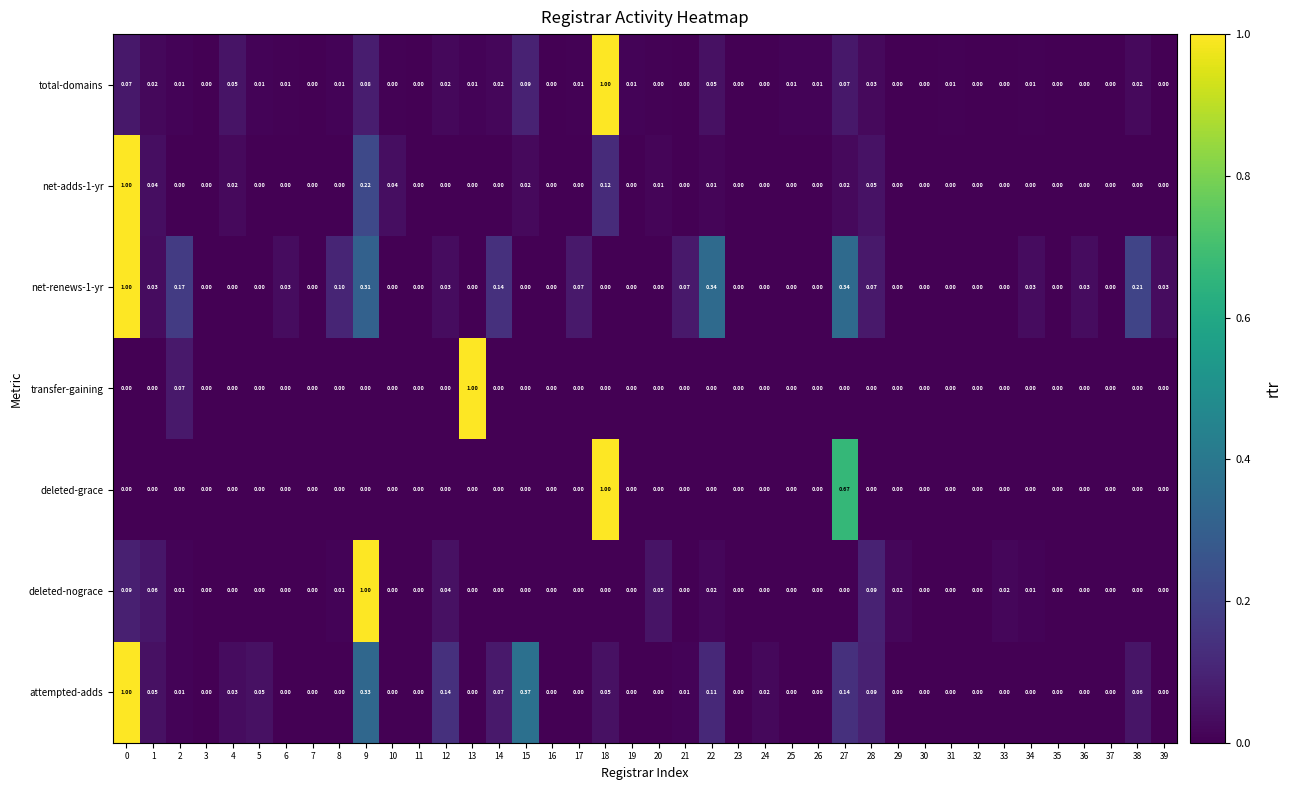

Reading right to left, extract all data points from this chart.

total-domains: 39=0.0	38=0.0	37=0.0	36=0.0	35=0.0	34=0.0	33=0.0	32=0.0	31=0.0	30=0.0	29=0.0	28=0.0	27=0.1	26=0.0	25=0.0	24=0.0	23=0.0	22=0.1	21=0.0	20=0.0	19=0.0	18=1.0	17=0.0	16=0.0	15=0.1	14=0.0	13=0.0	12=0.0	11=0.0	10=0.0	9=0.1	8=0.0	7=0.0	6=0.0	5=0.0	4=0.1	3=0.0	2=0.0	1=0.0	0=0.1
net-adds-1-yr: 39=0.0	38=0.0	37=0.0	36=0.0	35=0.0	34=0.0	33=0.0	32=0.0	31=0.0	30=0.0	29=0.0	28=0.1	27=0.0	26=0.0	25=0.0	24=0.0	23=0.0	22=0.0	21=0.0	20=0.0	19=0.0	18=0.1	17=0.0	16=0.0	15=0.0	14=0.0	13=0.0	12=0.0	11=0.0	10=0.0	9=0.2	8=0.0	7=0.0	6=0.0	5=0.0	4=0.0	3=0.0	2=0.0	1=0.0	0=1.0
net-renews-1-yr: 39=0.0	38=0.2	37=0.0	36=0.0	35=0.0	34=0.0	33=0.0	32=0.0	31=0.0	30=0.0	29=0.0	28=0.1	27=0.3	26=0.0	25=0.0	24=0.0	23=0.0	22=0.3	21=0.1	20=0.0	19=0.0	18=0.0	17=0.1	16=0.0	15=0.0	14=0.1	13=0.0	12=0.0	11=0.0	10=0.0	9=0.3	8=0.1	7=0.0	6=0.0	5=0.0	4=0.0	3=0.0	2=0.2	1=0.0	0=1.0
transfer-gaining: 39=0.0	38=0.0	37=0.0	36=0.0	35=0.0	34=0.0	33=0.0	32=0.0	31=0.0	30=0.0	29=0.0	28=0.0	27=0.0	26=0.0	25=0.0	24=0.0	23=0.0	22=0.0	21=0.0	20=0.0	19=0.0	18=0.0	17=0.0	16=0.0	15=0.0	14=0.0	13=1.0	12=0.0	11=0.0	10=0.0	9=0.0	8=0.0	7=0.0	6=0.0	5=0.0	4=0.0	3=0.0	2=0.1	1=0.0	0=0.0
deleted-grace: 39=0.0	38=0.0	37=0.0	36=0.0	35=0.0	34=0.0	33=0.0	32=0.0	31=0.0	30=0.0	29=0.0	28=0.0	27=0.7	26=0.0	25=0.0	24=0.0	23=0.0	22=0.0	21=0.0	20=0.0	19=0.0	18=1.0	17=0.0	16=0.0	15=0.0	14=0.0	13=0.0	12=0.0	11=0.0	10=0.0	9=0.0	8=0.0	7=0.0	6=0.0	5=0.0	4=0.0	3=0.0	2=0.0	1=0.0	0=0.0
deleted-nograce: 39=0.0	38=0.0	37=0.0	36=0.0	35=0.0	34=0.0	33=0.0	32=0.0	31=0.0	30=0.0	29=0.0	28=0.1	27=0.0	26=0.0	25=0.0	24=0.0	23=0.0	22=0.0	21=0.0	20=0.1	19=0.0	18=0.0	17=0.0	16=0.0	15=0.0	14=0.0	13=0.0	12=0.0	11=0.0	10=0.0	9=1.0	8=0.0	7=0.0	6=0.0	5=0.0	4=0.0	3=0.0	2=0.0	1=0.1	0=0.1
attempted-adds: 39=0.0	38=0.1	37=0.0	36=0.0	35=0.0	34=0.0	33=0.0	32=0.0	31=0.0	30=0.0	29=0.0	28=0.1	27=0.1	26=0.0	25=0.0	24=0.0	23=0.0	22=0.1	21=0.0	20=0.0	19=0.0	18=0.1	17=0.0	16=0.0	15=0.4	14=0.1	13=0.0	12=0.1	11=0.0	10=0.0	9=0.3	8=0.0	7=0.0	6=0.0	5=0.1	4=0.0	3=0.0	2=0.0	1=0.1	0=1.0